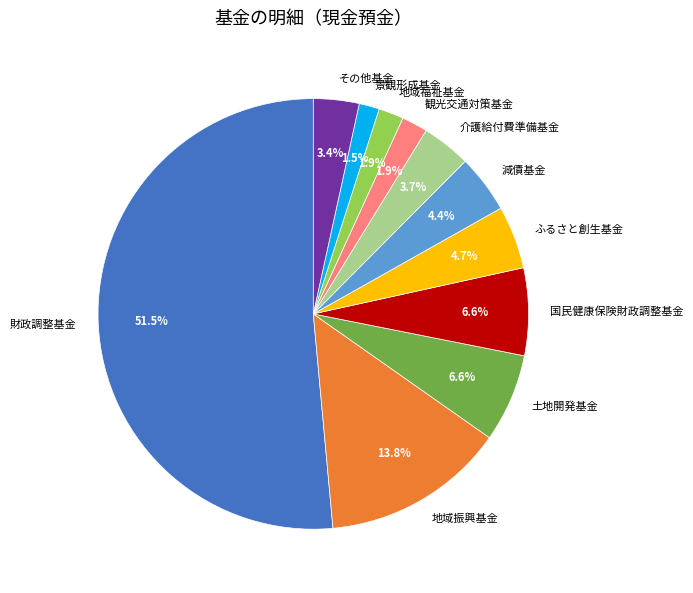

Does any single category account for the majority?

Yes